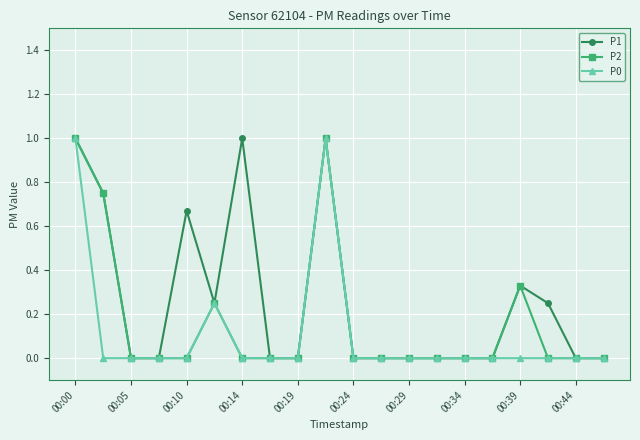

What is the value of the P0 point at the 10th from the left?

1.0